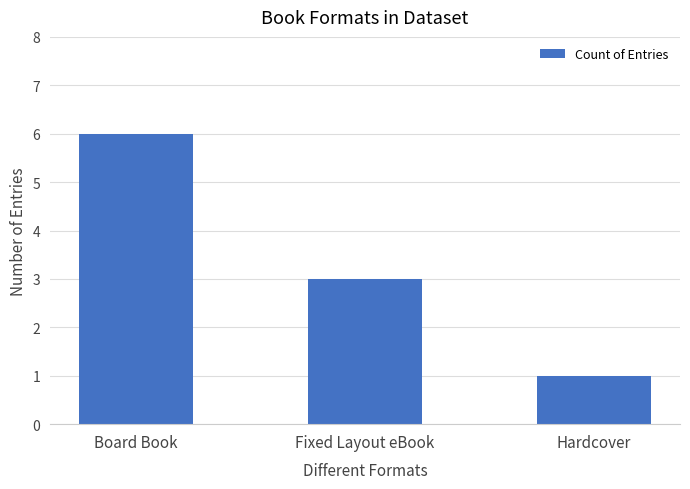

What is the greatest value displayed?

6